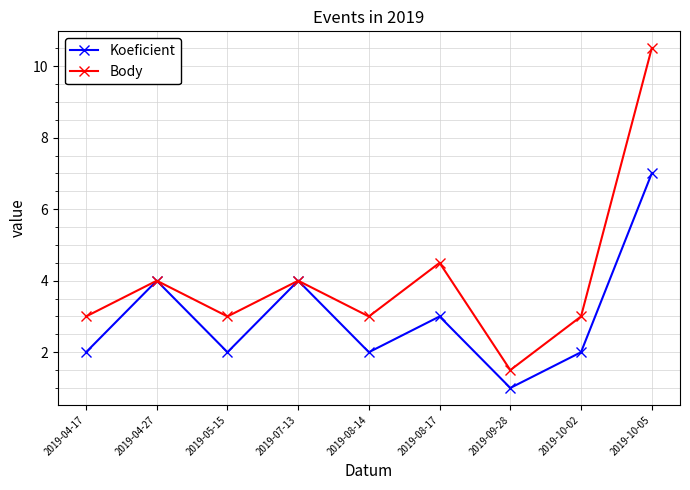

What is the difference between the highest and lowest values at 2019-10-02?

1.0